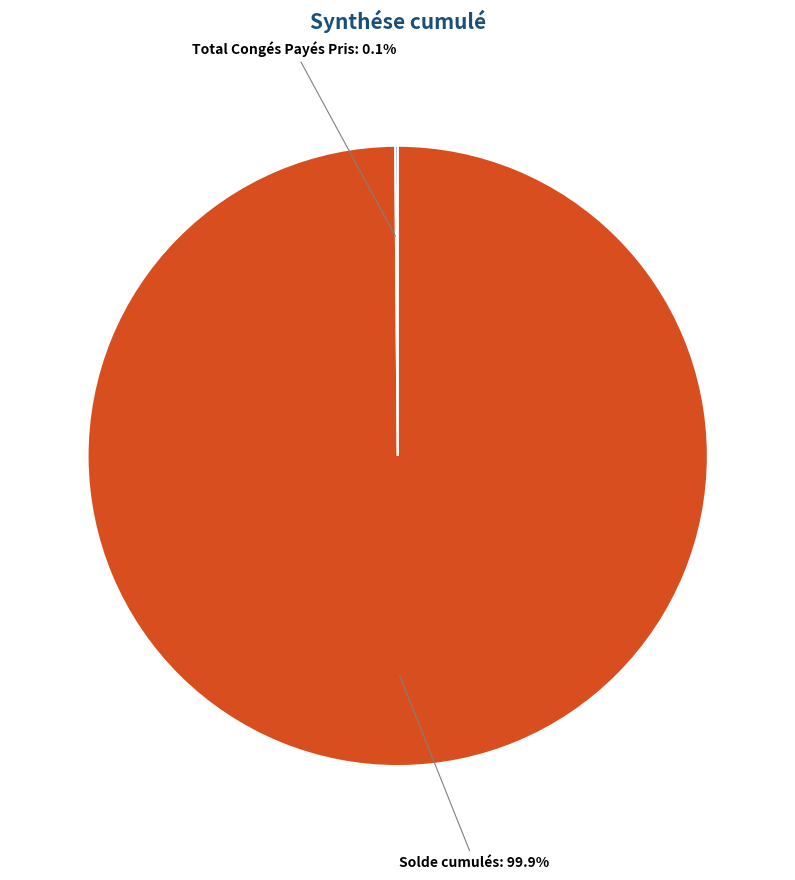

Is there any slice that represents more than half of the pie?

Yes